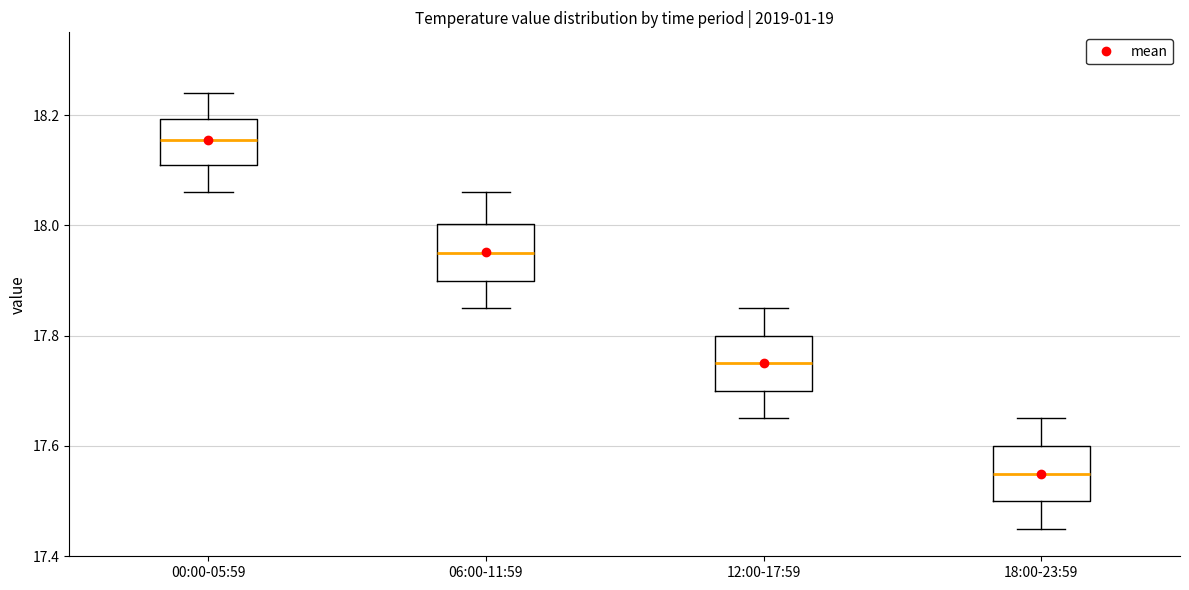

Which box's median line is the highest?

00:00-05:59